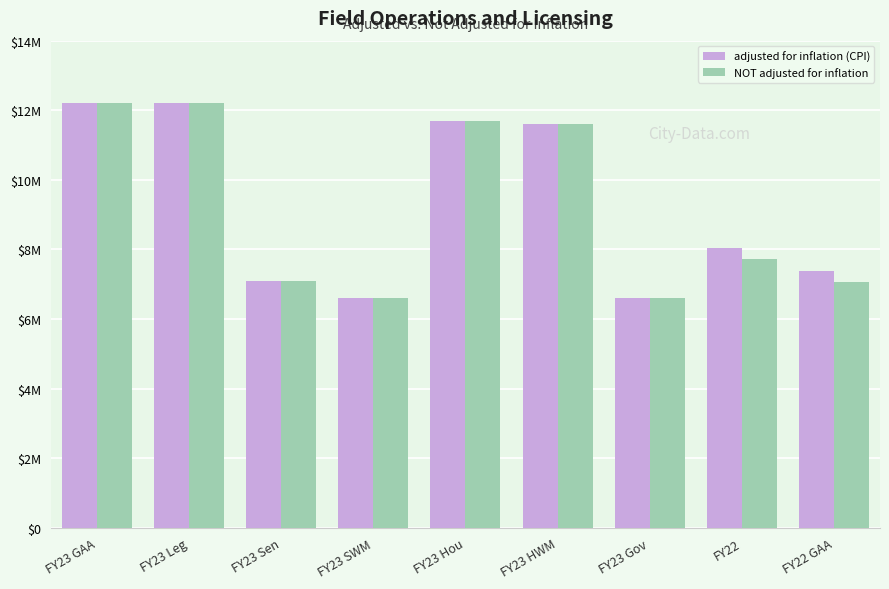

Is the value of adjusted for inflation (CPI) at FY23 Leg greater than the value of NOT adjusted for inflation at FY22?

Yes